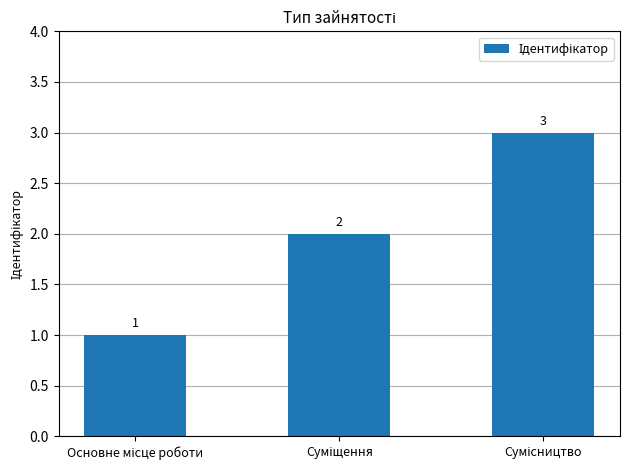

What is the sum of all values?

6